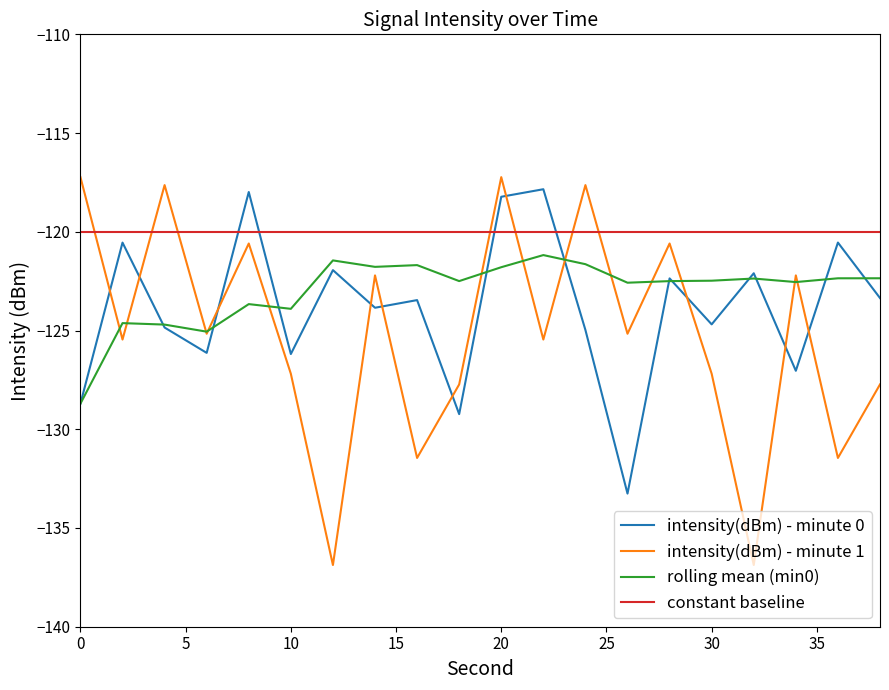

Rank the series by their average value, from lowest to highest.

intensity(dBm) - minute 1, intensity(dBm) - minute 0, rolling mean (min0), constant baseline